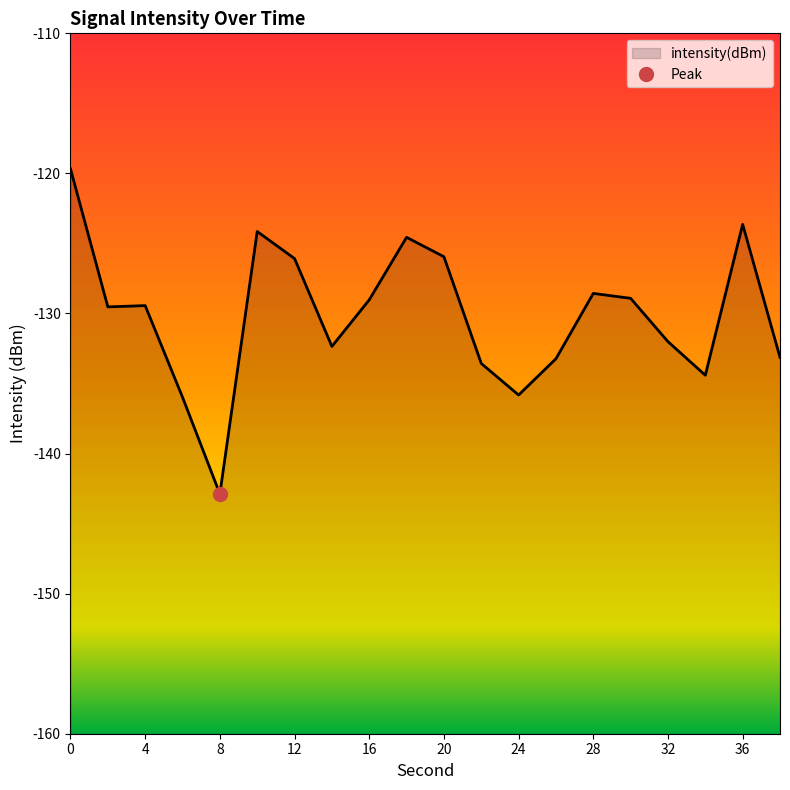

List the labels in order of value, largest first.

0, 36, 10, 18, 20, 12, 28, 30, 16, 4, 2, 32, 14, 38, 26, 22, 34, 24, 6, 8